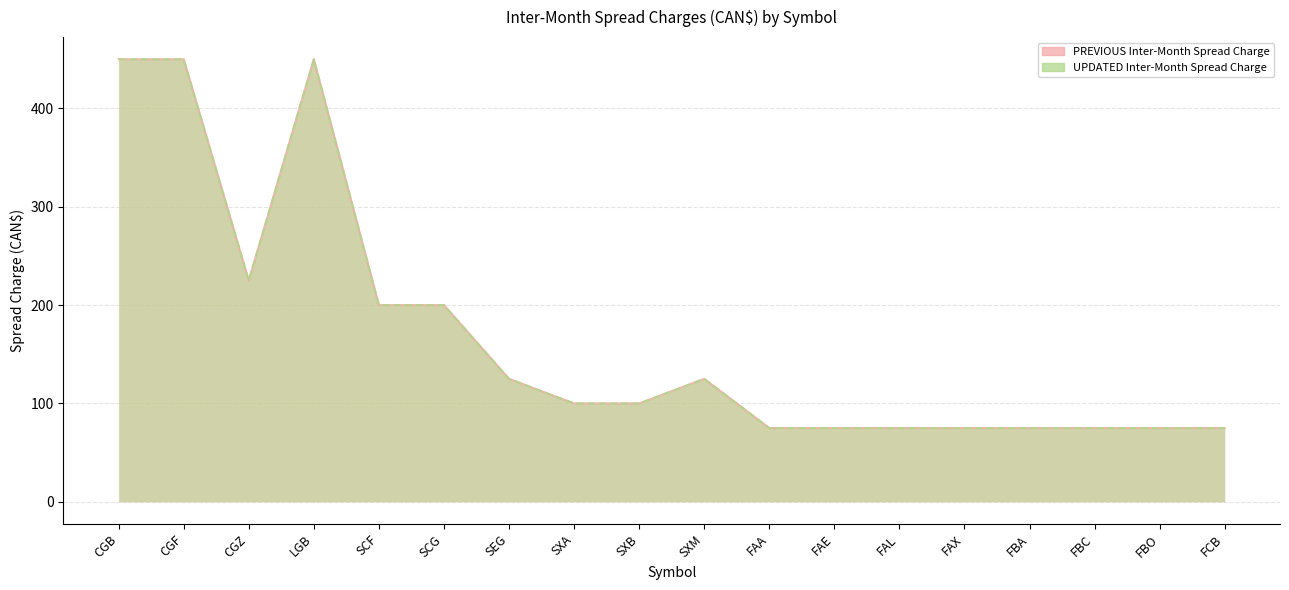

How many categories are shown in the chart?

18